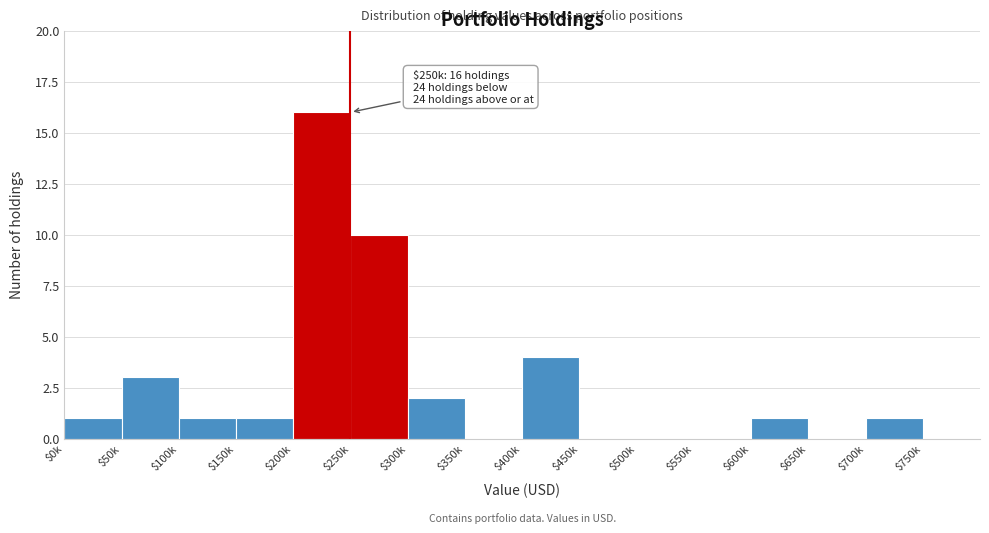

What is the maximum value shown in the chart?

16